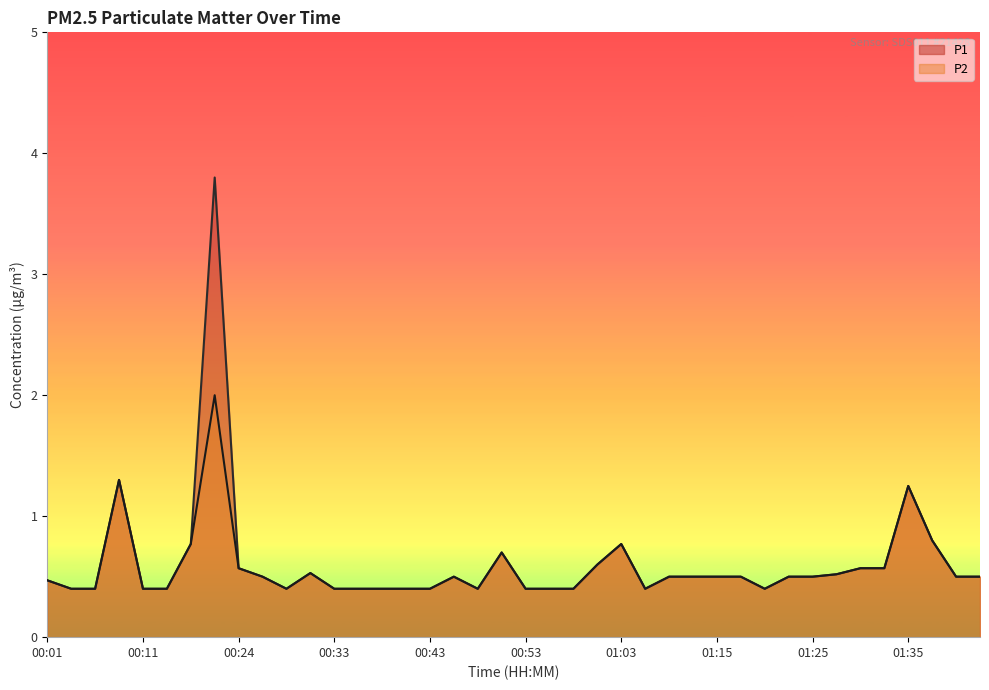

True or false: P1 has more than 2 points higher than both neighbors.

True